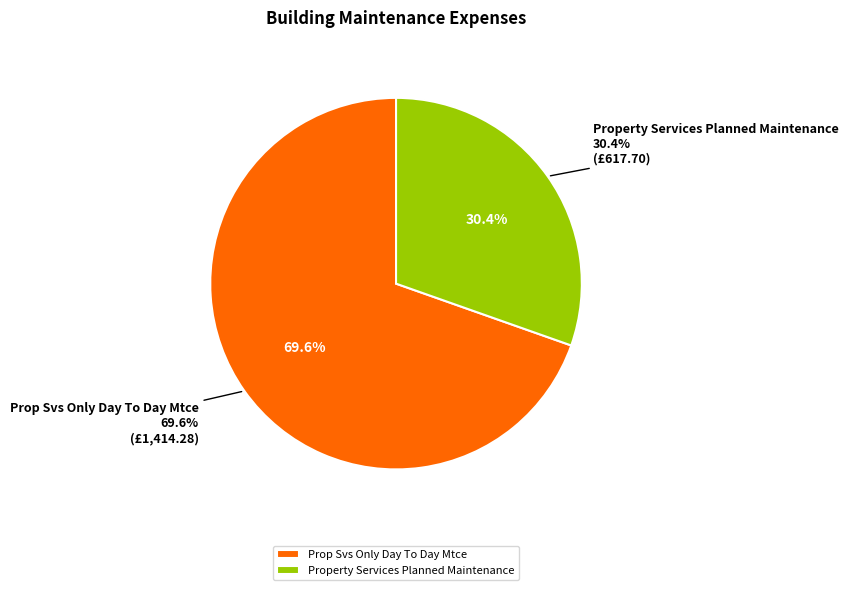

To the nearest percent, what portion does Property Services Planned Maintenance represent?

30%